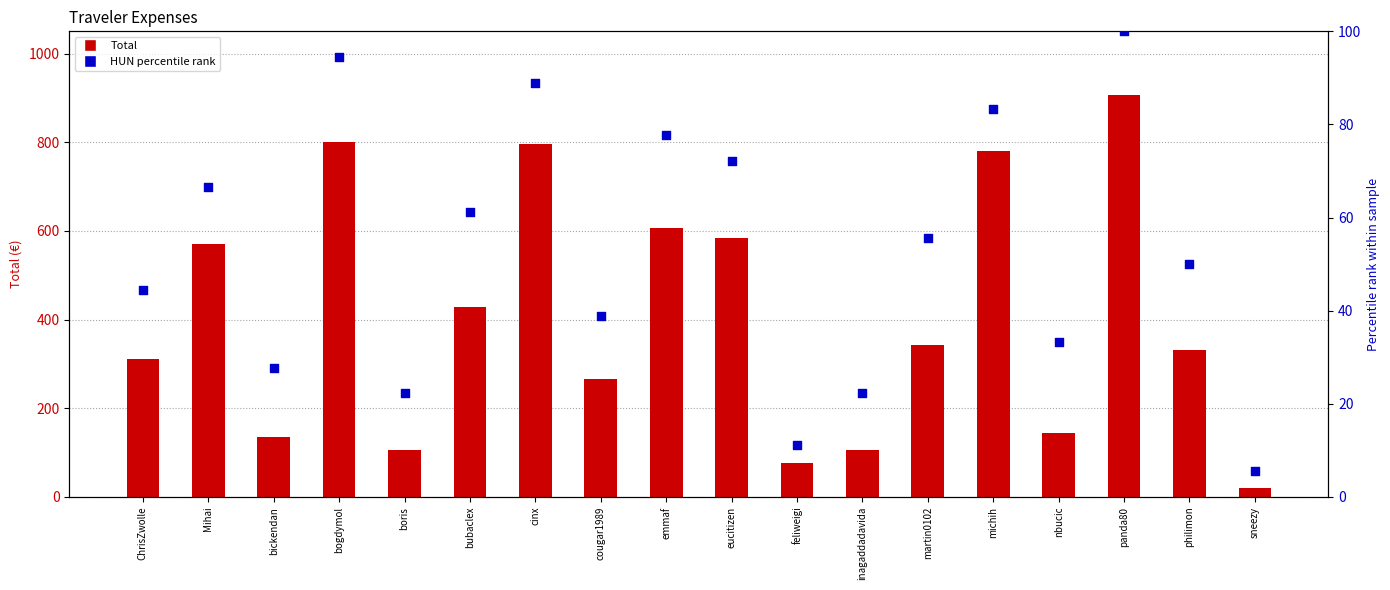

At which category is the sum across all series the highest?

panda80